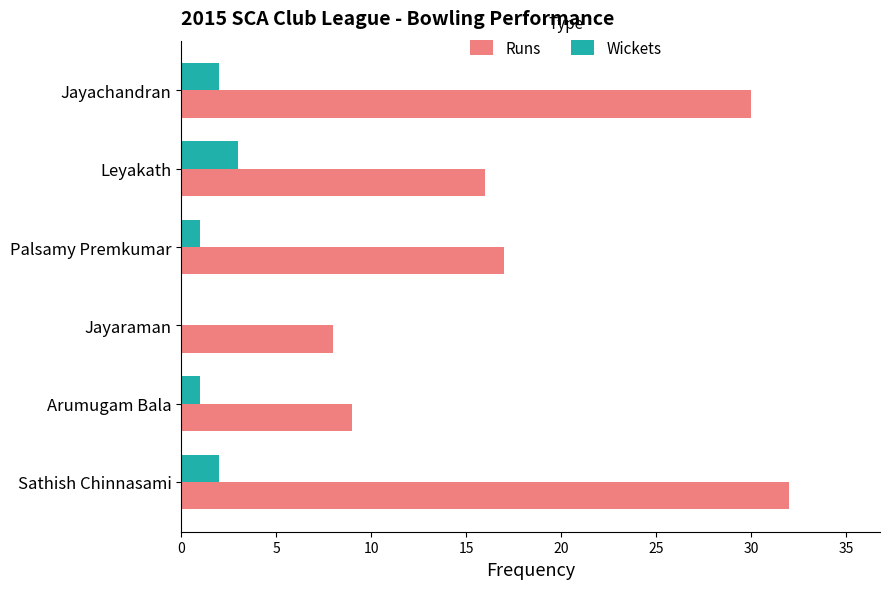

At which label is Runs closest to 20?

Palsamy Premkumar